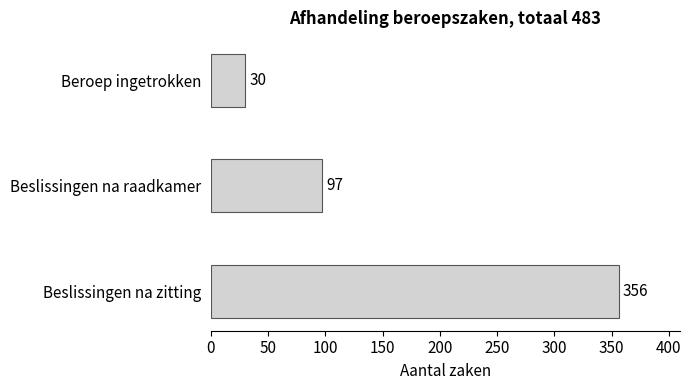

Approximately how many times larger is the value at Beslissingen na zitting compared to Beslissingen na raadkamer?

3.7